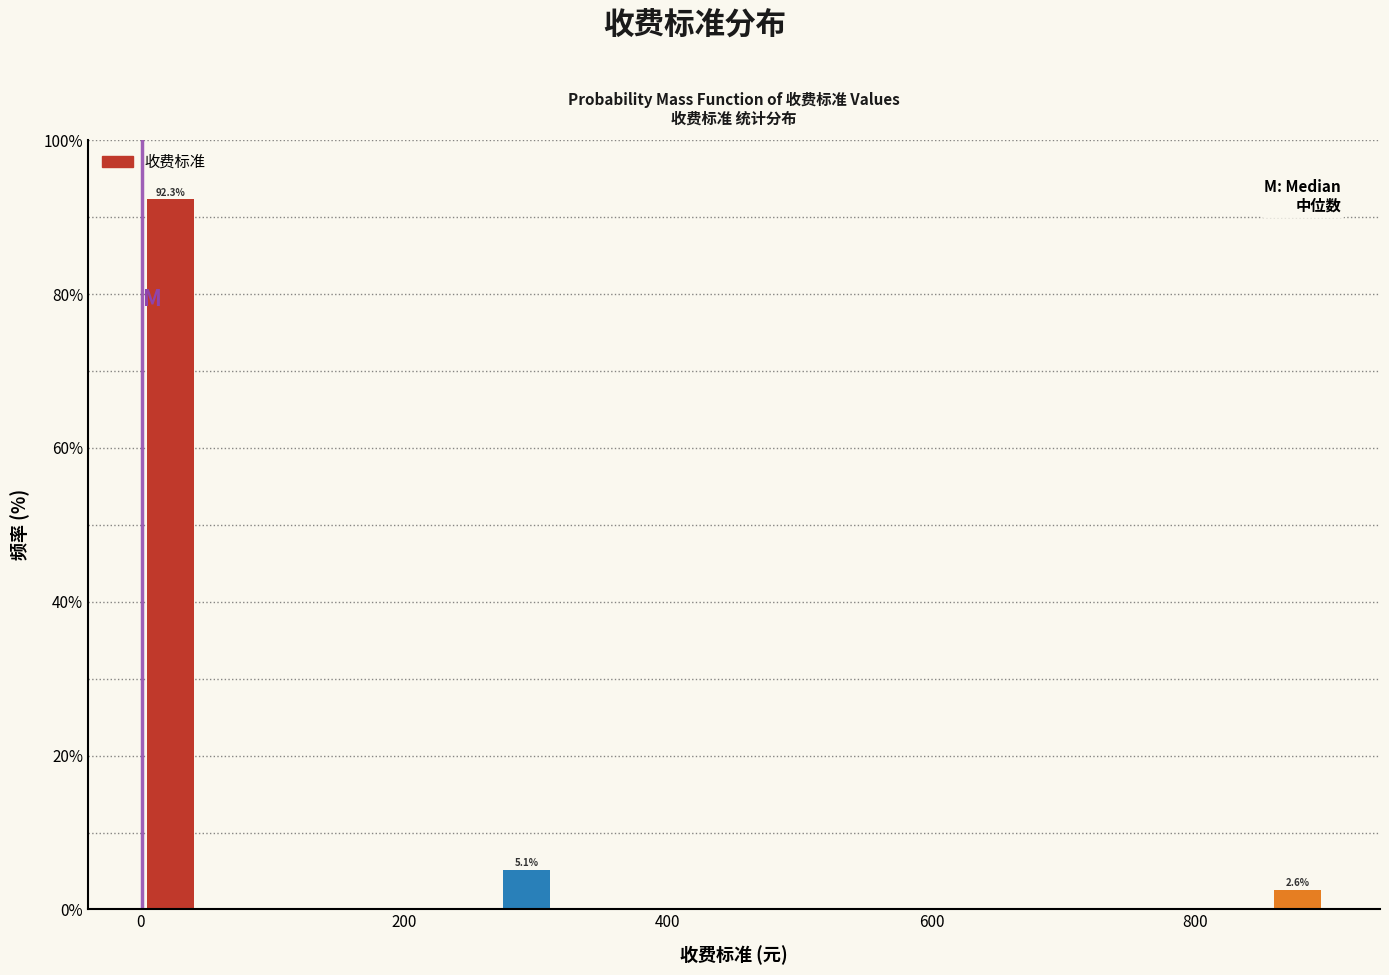

Read against the x-axis, roughly where is the centre of the tallest bar?

20